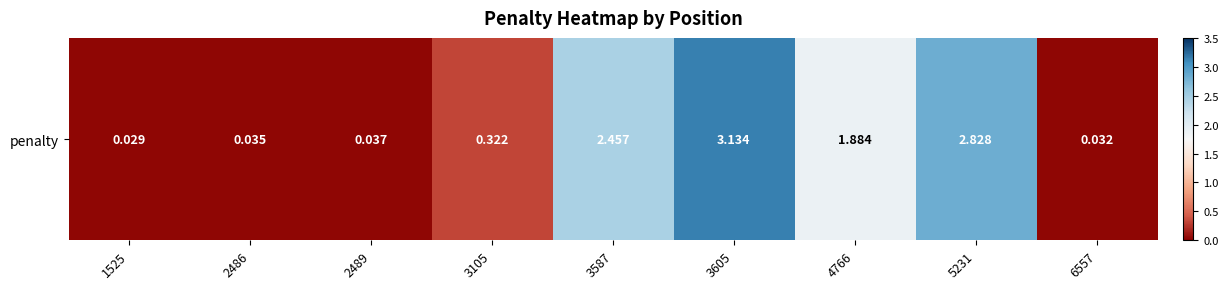

What is the average value?

1.2